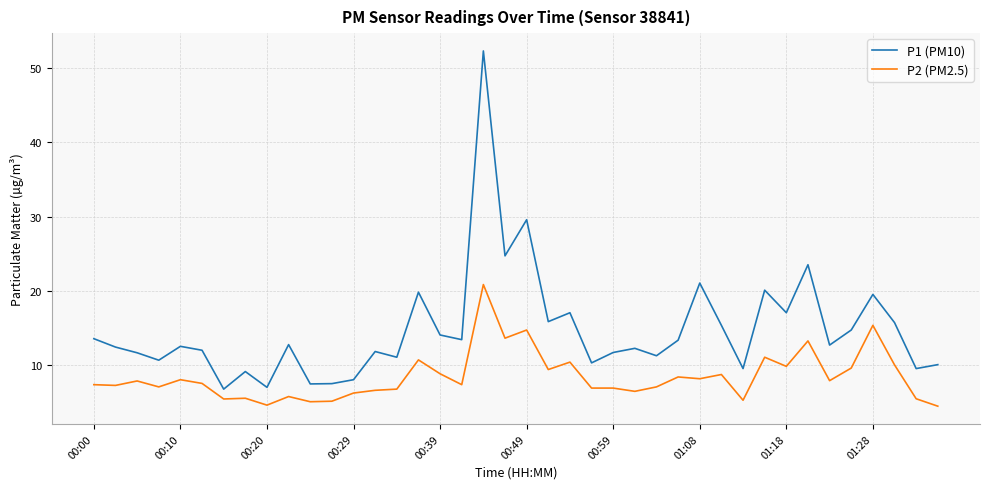

Which series has the widest spread of values?

P1 (PM10)